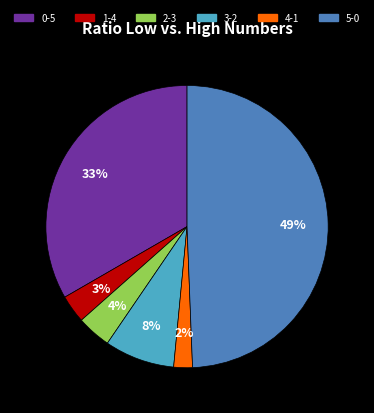

True or false: 2-3 accounts for 15% of the total.

False